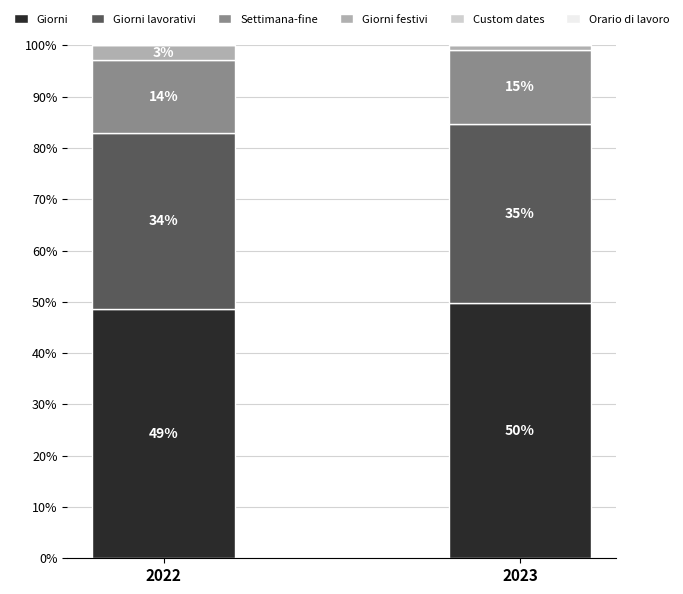

Does the chart contain any negative values?

No